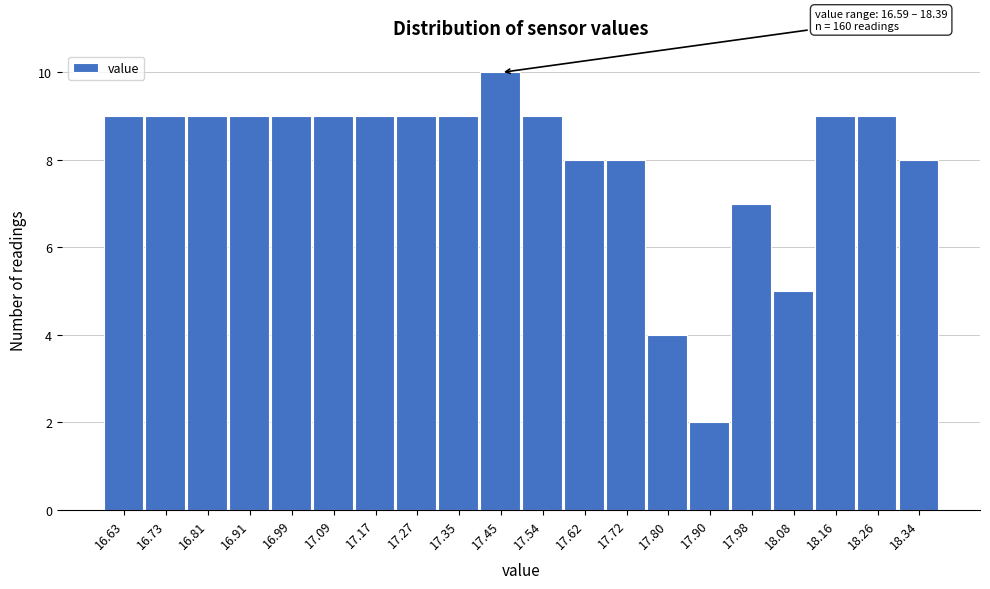

Over which range of the x-axis is the bar tallest?

17.40 to 17.49